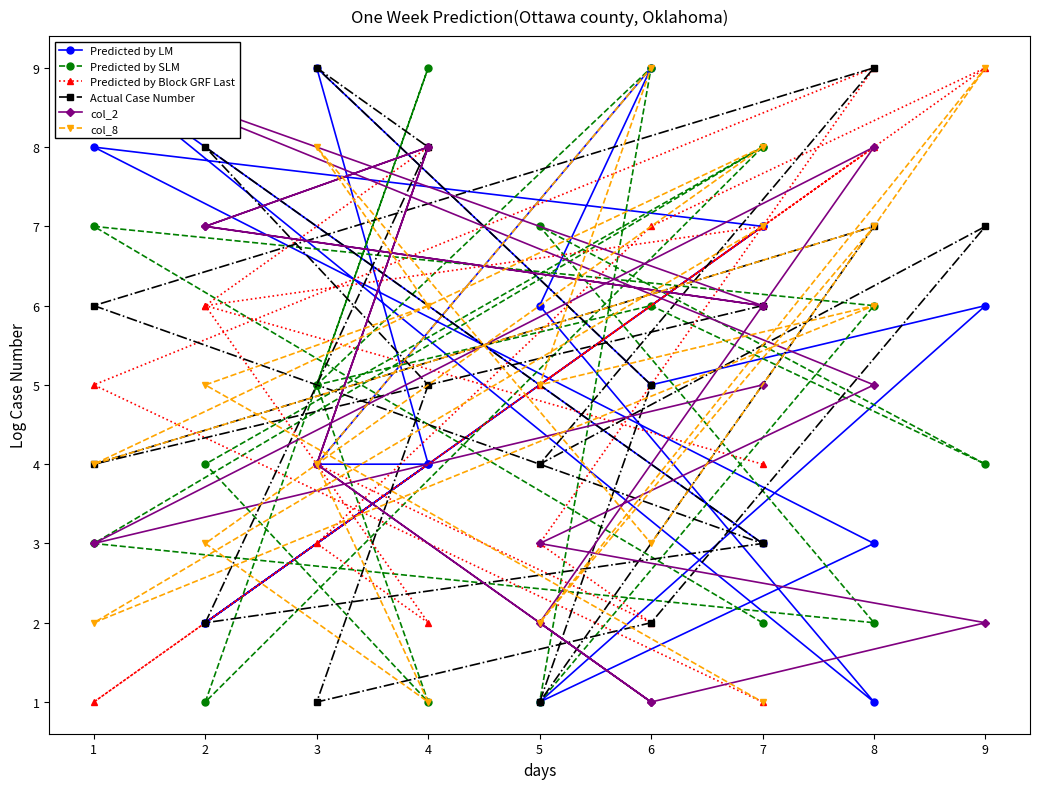

What is the value of the Predicted by SLM point at the 2nd from the left?

7